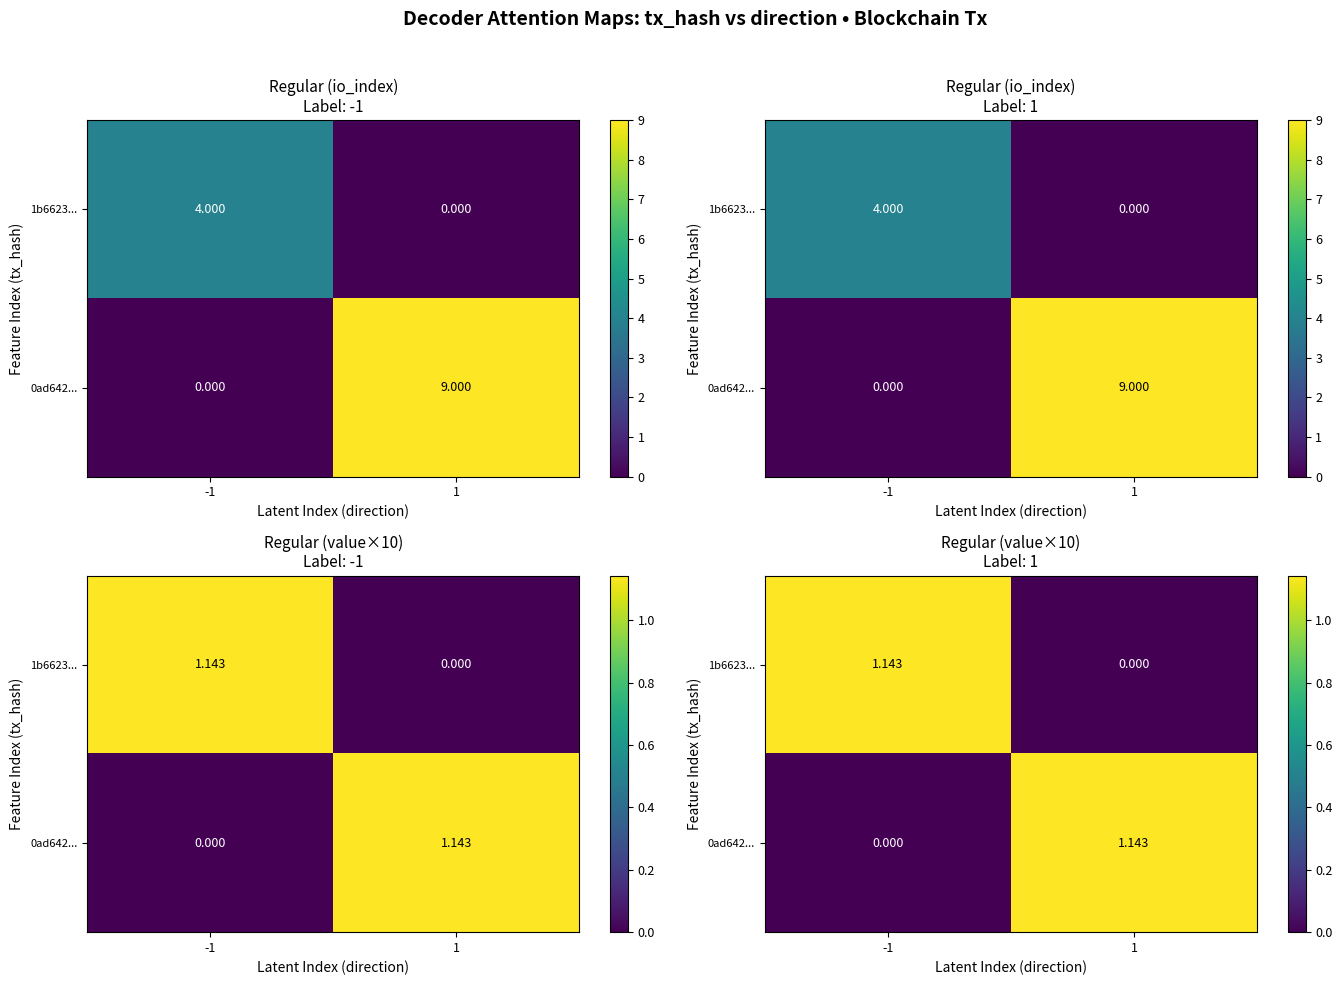

What is the average value of the 1b6623... series?

0.6